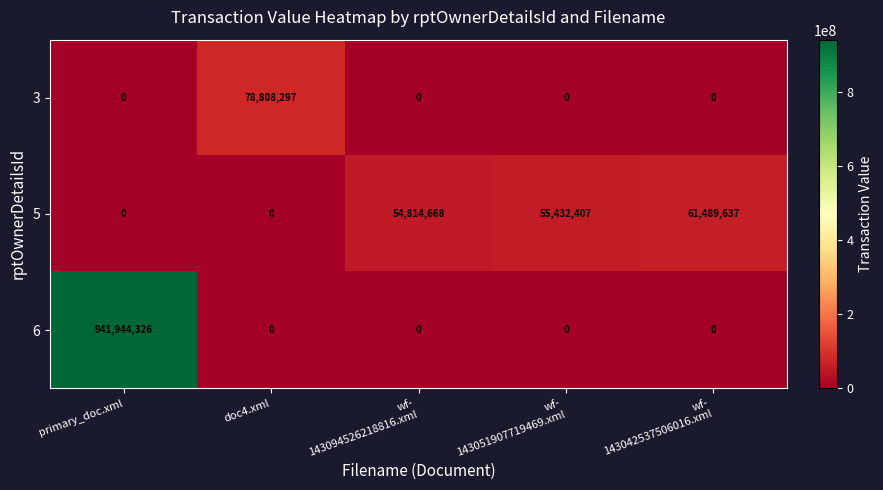

The 3 series shows 0 at primary_doc.xml. True or false?

True